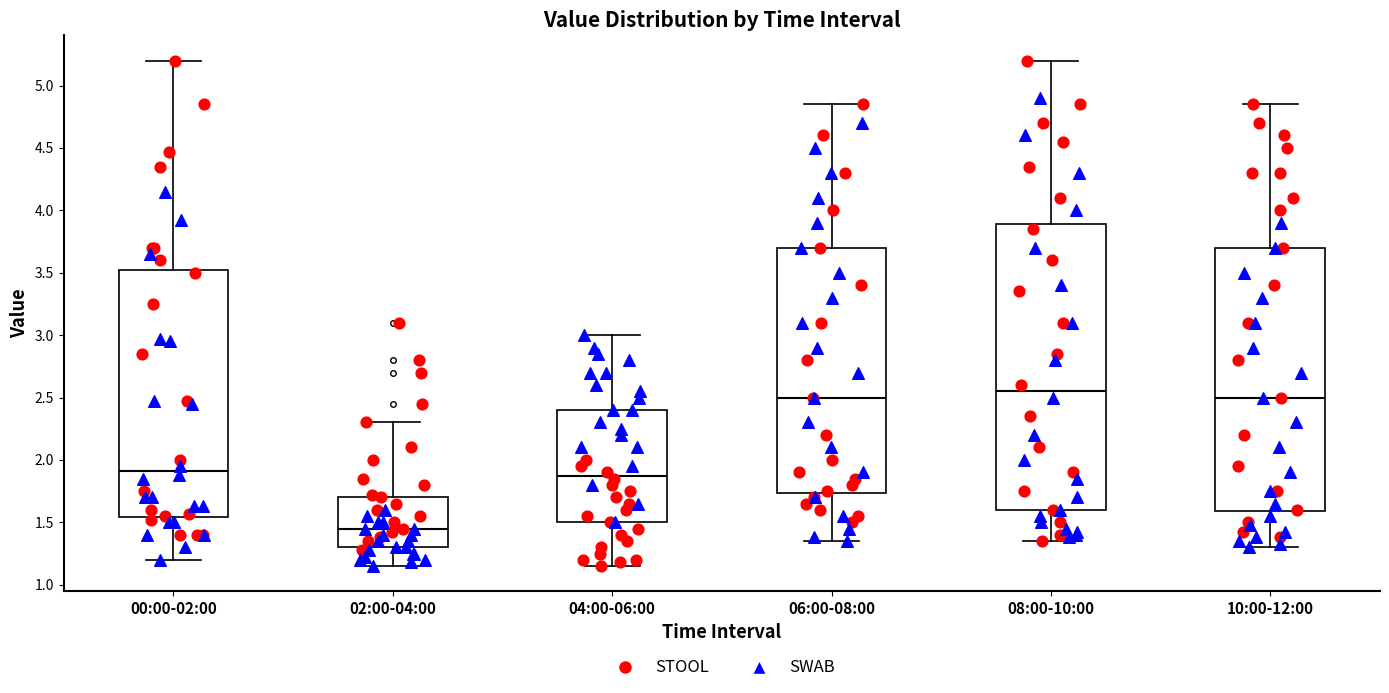

Reading left to right, read every box against the y-axis: the position of its median line, the range the box covers, and the ends of its whiskers. The values are not printed on the chart, so give them approximately, as read against the axis.

00:00-02:00: median 1.90, box 1.55 to 3.55, whiskers 1.20 to 5.20
02:00-04:00: median 1.45, box 1.30 to 1.70, whiskers 1.15 to 2.30
04:00-06:00: median 1.90, box 1.50 to 2.40, whiskers 1.15 to 3.00
06:00-08:00: median 2.50, box 1.75 to 3.70, whiskers 1.35 to 4.85
08:00-10:00: median 2.55, box 1.60 to 3.90, whiskers 1.35 to 5.20
10:00-12:00: median 2.50, box 1.60 to 3.70, whiskers 1.30 to 4.85